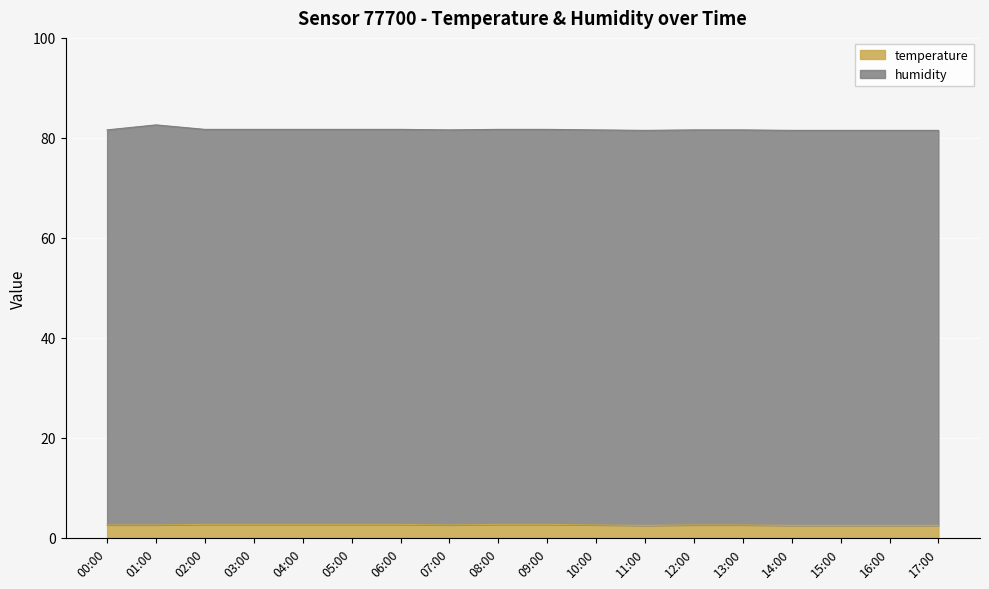

What position from the right is 11:00?

7